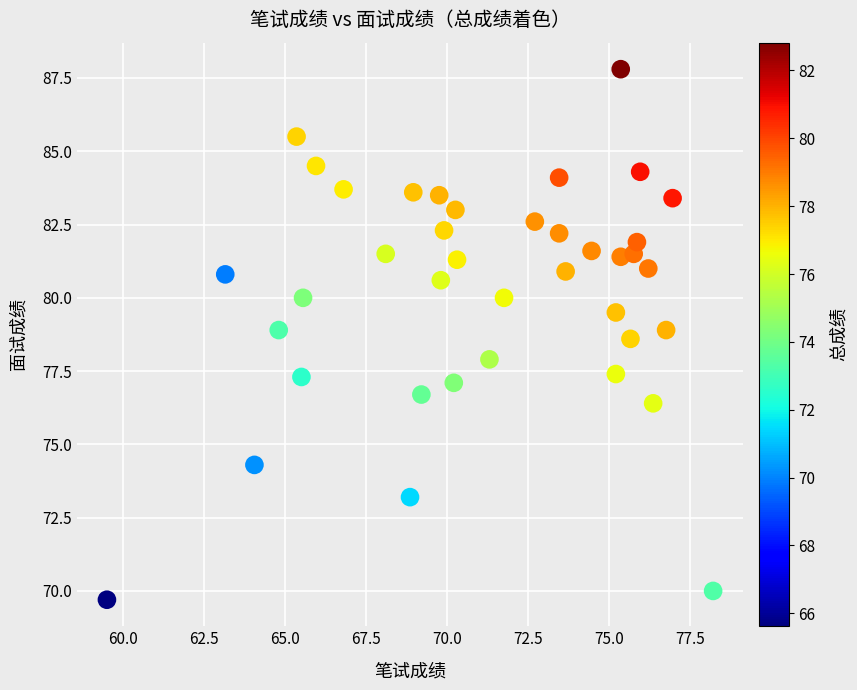

What is the range of X values (max minus min)?

18.7